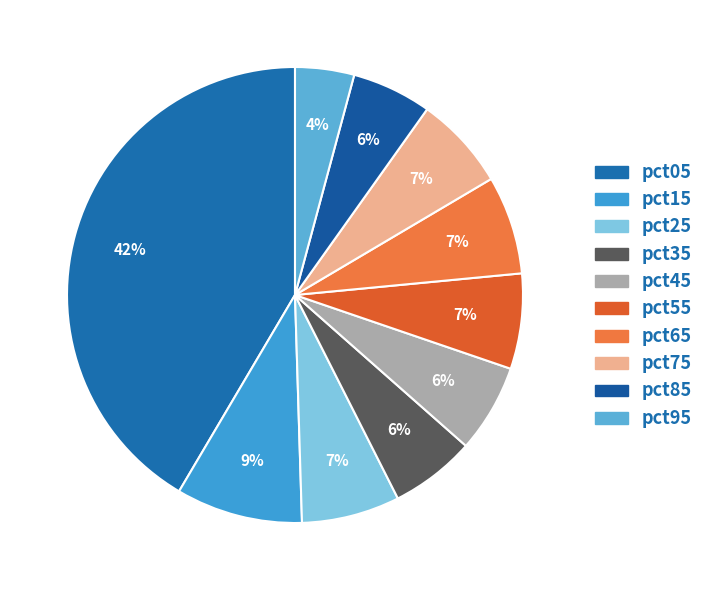

Does any single category account for the majority?

No